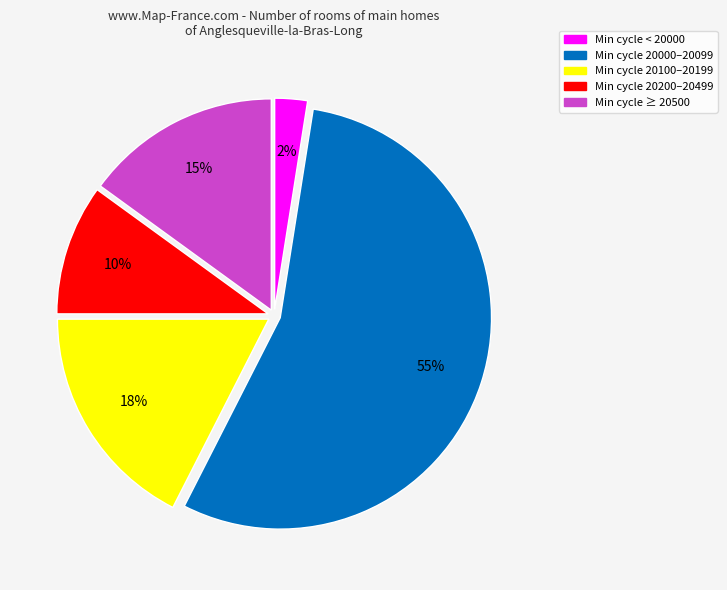

Is there a majority slice in this chart?

Yes